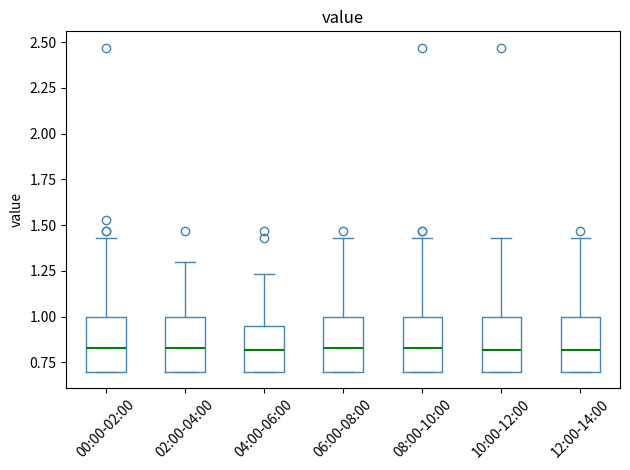

Reading left to right, transcribe this box plot: for each box, give where its median line is, the range the box spans, and where its two whiskers end, as read against the y-axis. The values are not printed on the chart, so give them approximately, as read against the axis.

00:00-02:00: median 0.85, box 0.70 to 1.00, whiskers 0.70 to 1.45
02:00-04:00: median 0.85, box 0.70 to 1.00, whiskers 0.70 to 1.30
04:00-06:00: median 0.80, box 0.70 to 0.95, whiskers 0.70 to 1.25
06:00-08:00: median 0.85, box 0.70 to 1.00, whiskers 0.70 to 1.45
08:00-10:00: median 0.85, box 0.70 to 1.00, whiskers 0.70 to 1.45
10:00-12:00: median 0.80, box 0.70 to 1.00, whiskers 0.70 to 1.45
12:00-14:00: median 0.80, box 0.70 to 1.00, whiskers 0.70 to 1.45